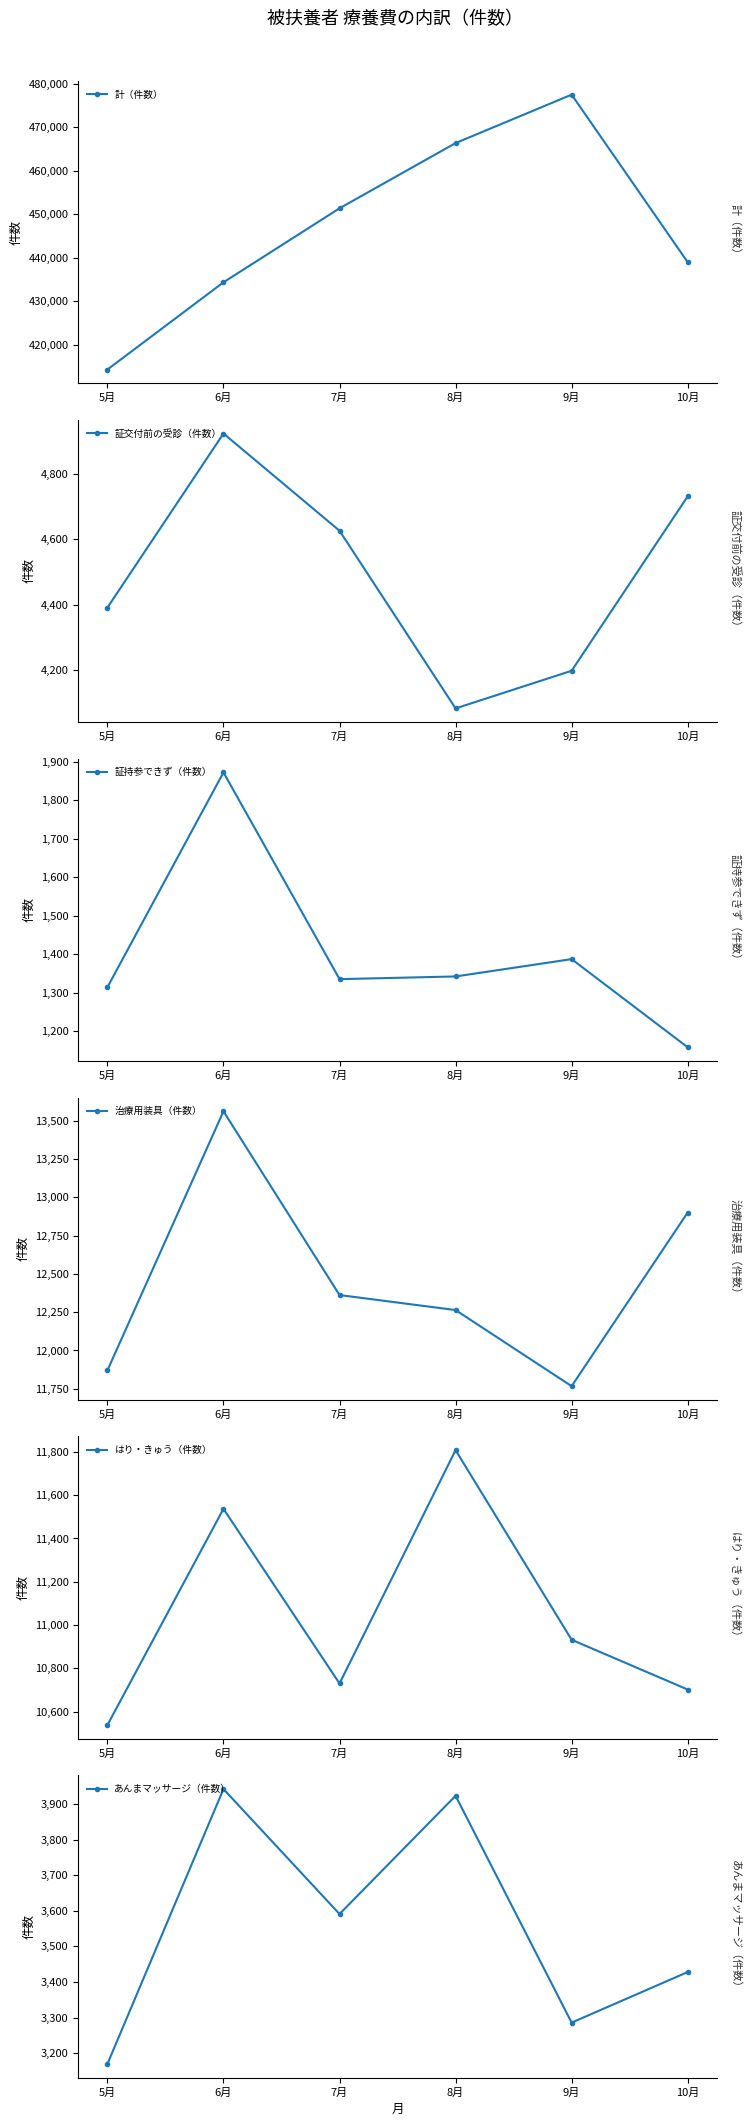

List the series in order of their peak value, lowest first.

証持参できず（件数）, あんまマッサージ（件数）, 証交付前の受診（件数）, はり・きゅう（件数）, 治療用装具（件数）, 計（件数）